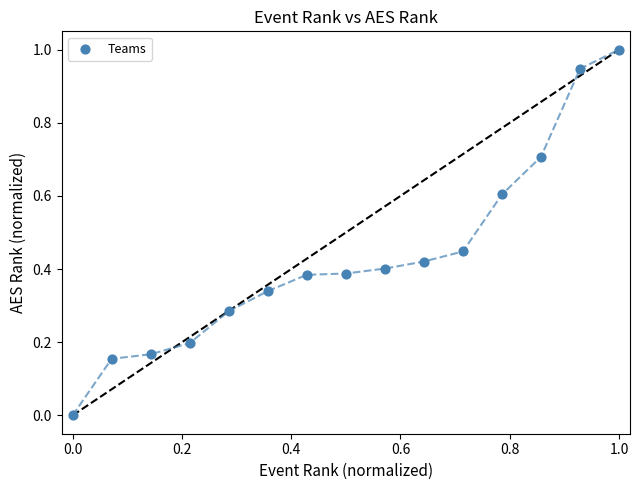

What is the range of X values (max minus min)?

1.0